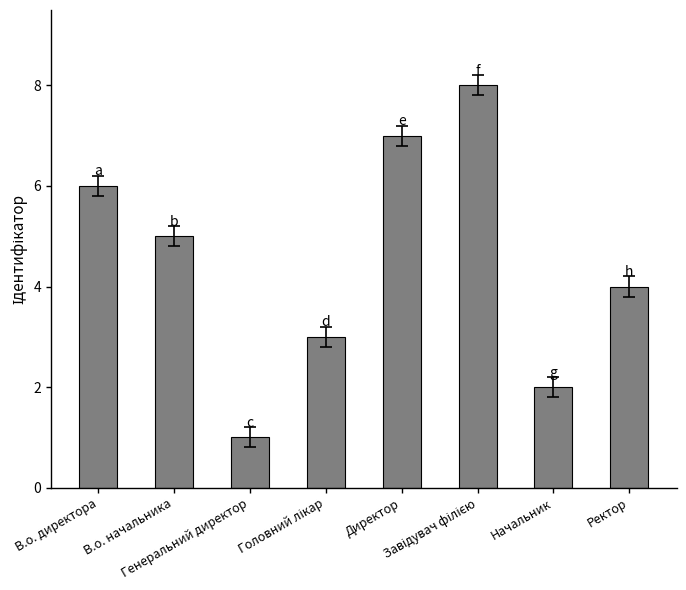

Is it true that the value at В.о. директора is 6?

True